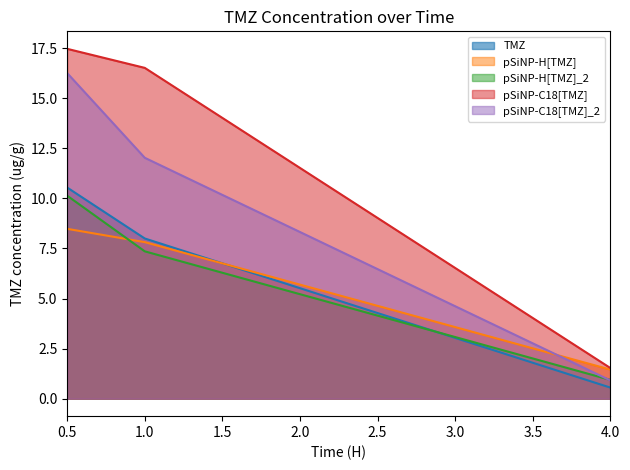

Rank the series by their maximum value, from lowest to highest.

pSiNP-H[TMZ], pSiNP-H[TMZ]_2, TMZ, pSiNP-C18[TMZ]_2, pSiNP-C18[TMZ]